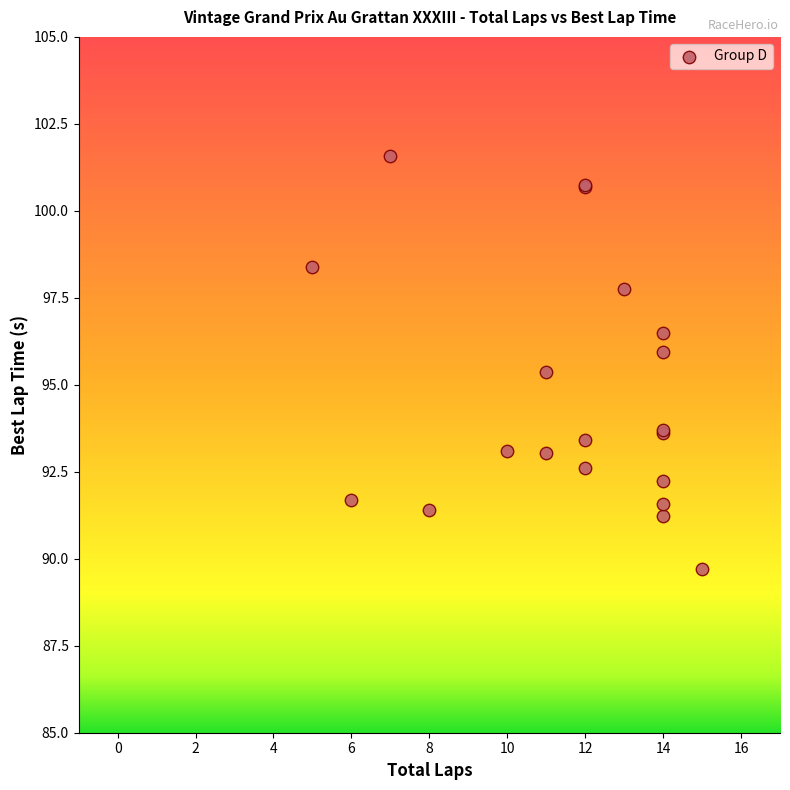

What Y value in the scatter plot is closest to 95?

95.4